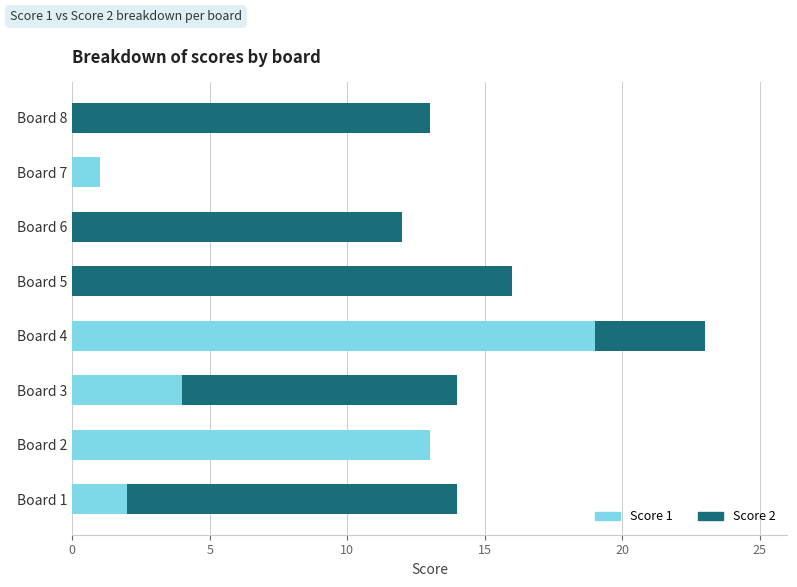

What are all the series names shown in the legend?

Score 1, Score 2